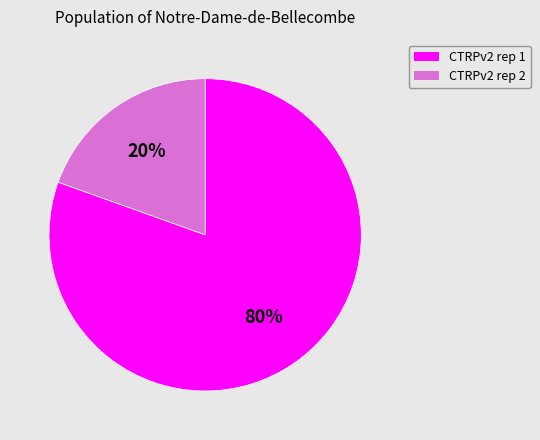

Is the sum of CTRPv2 rep 1 and CTRPv2 rep 2 greater than half?

Yes